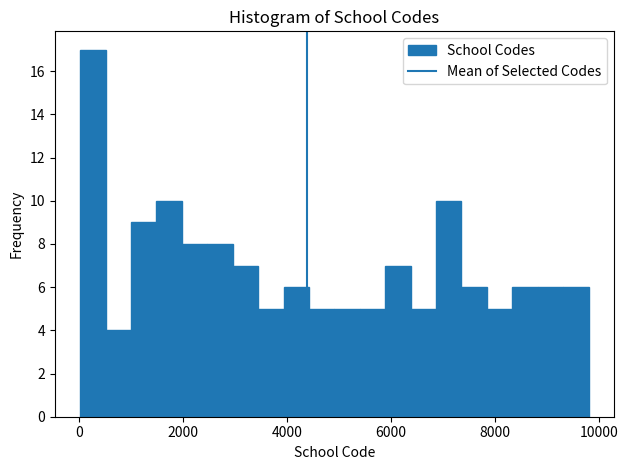

Read against the x-axis, roughly where is the centre of the tallest bar?

200